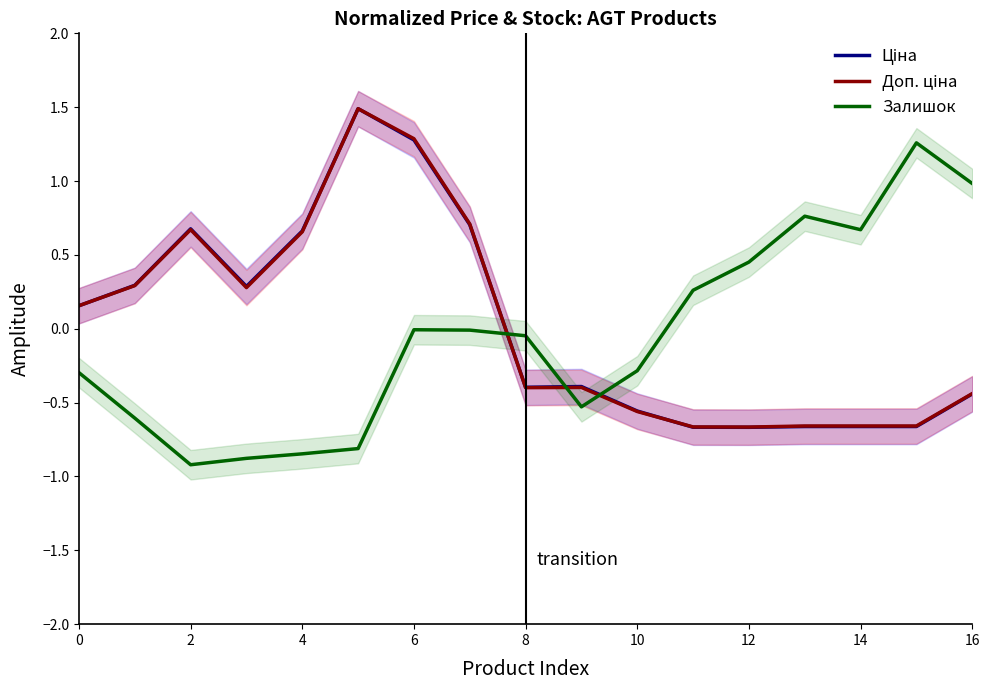

How many values in Ціна are below zero?

9